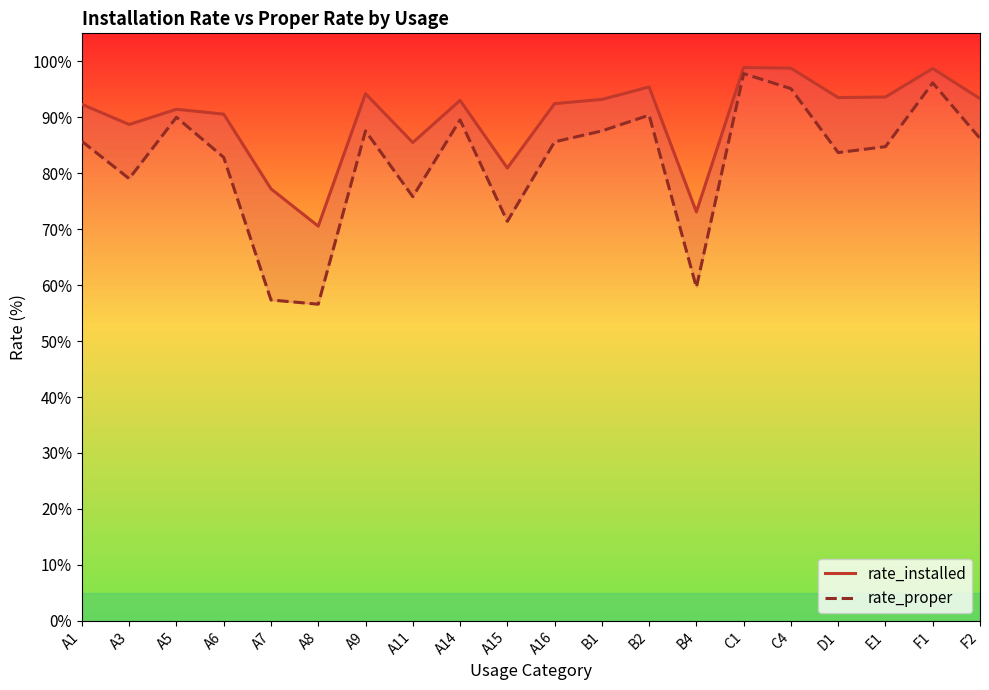

In rate_installed, how many points are higher than both neighbors (excluding endpoints)?

6